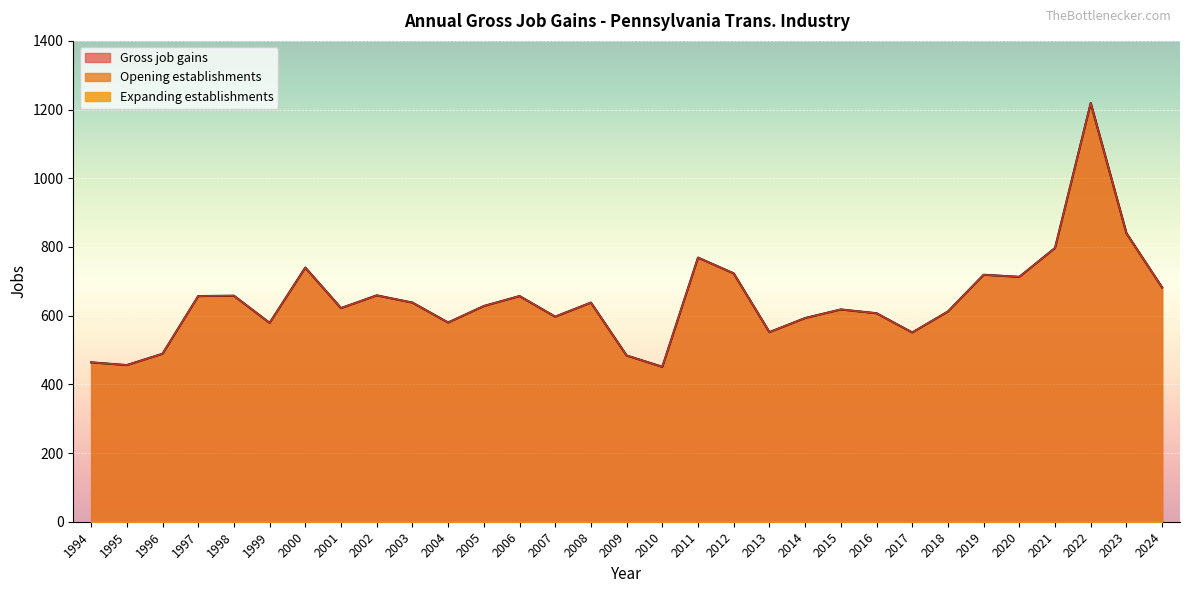

Which category has the lowest value in the Gross job gains series?

2010